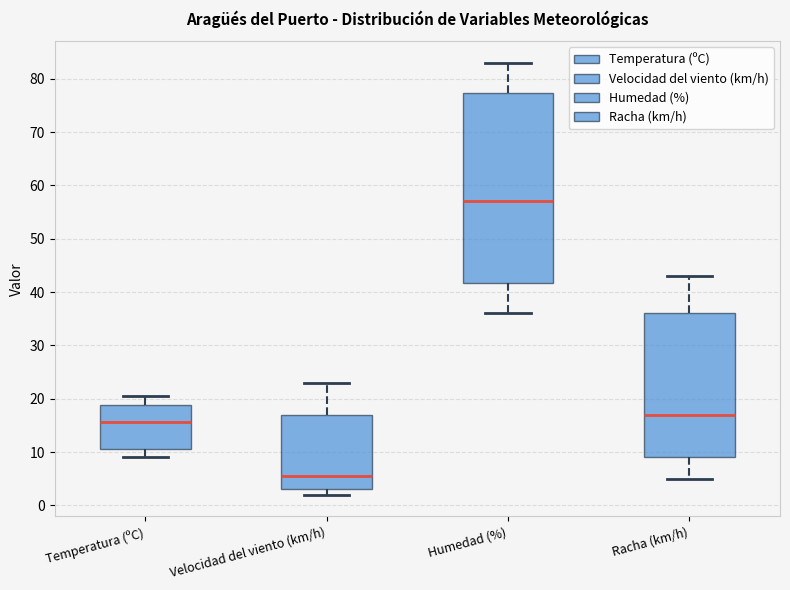

Where is the lower edge of the box for Racha (km/h) on the y-axis? The values are not printed on the chart, so give them approximately, as read against the axis.

9